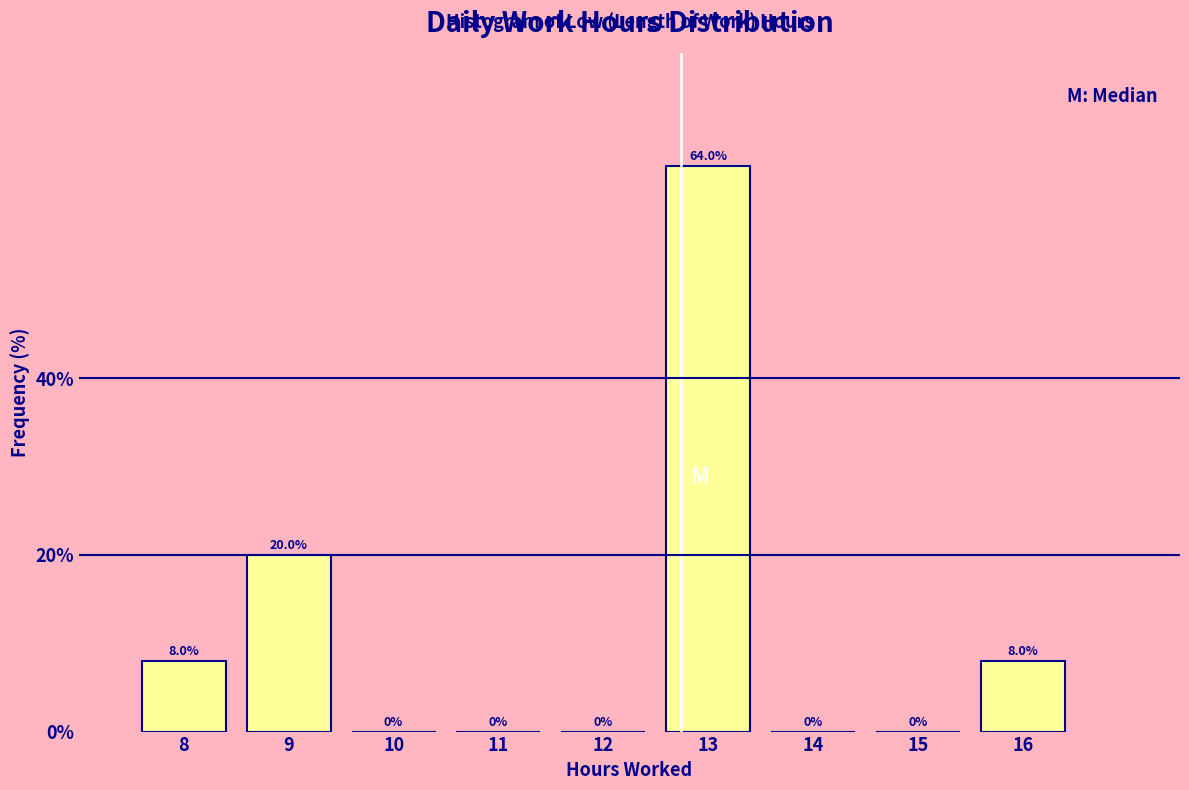

How tall is the bar that spans 12.5 to 13.5 on the x-axis?

64.0